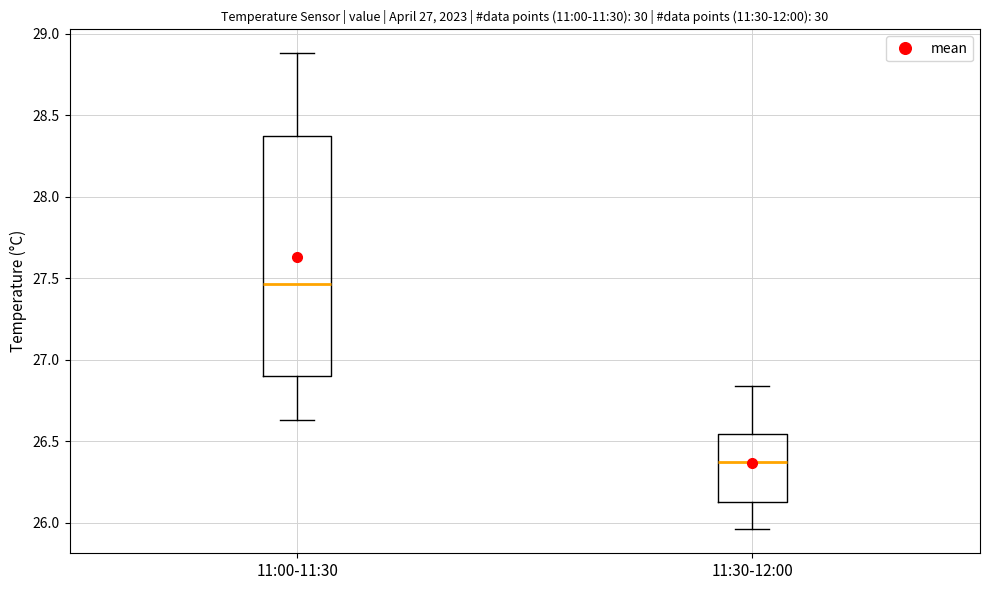

Comparing the boxes themselves (not the whiskers), which one is the tallest?

11:00-11:30